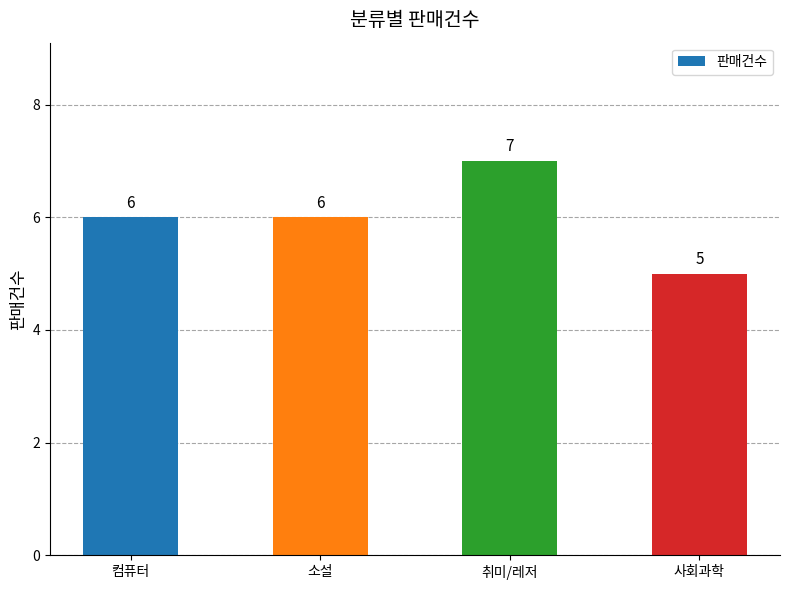

Reading right to left, extract all data points from this chart.

사회과학=5	취미/레저=7	소설=6	컴퓨터=6